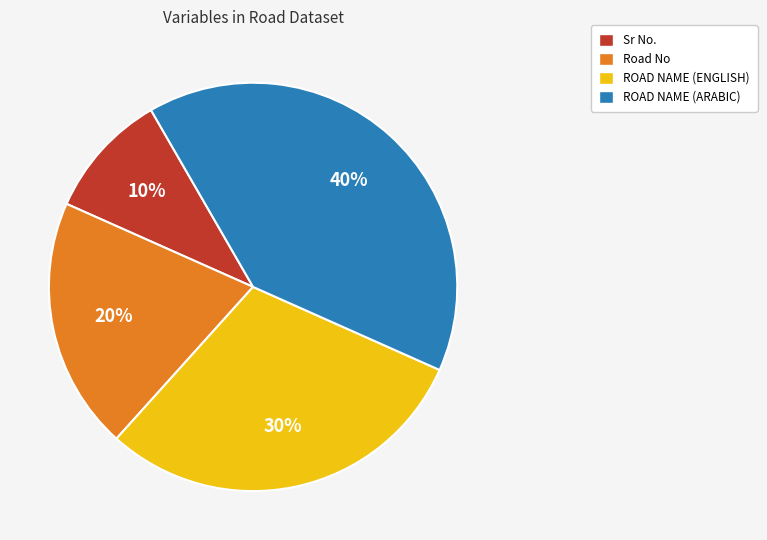

Is it true that ROAD NAME (ARABIC) is 54% of the pie?

False